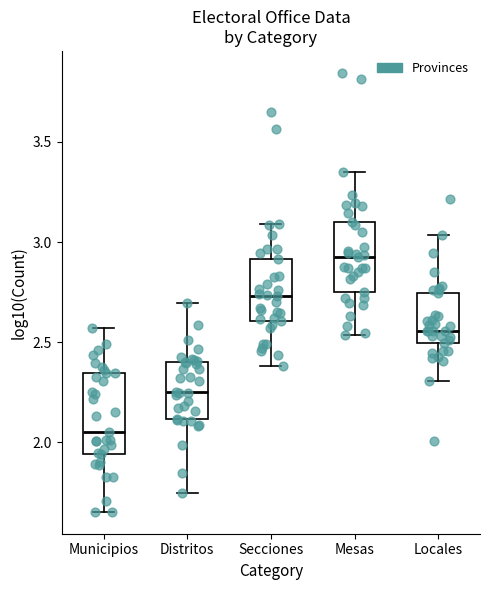

Reading left to right, read every box against the y-axis: the position of its median line, the range the box covers, and the ends of its whiskers. The values are not printed on the chart, so give them approximately, as read against the axis.

Municipios: median 2.05, box 1.95 to 2.35, whiskers 1.65 to 2.55
Distritos: median 2.25, box 2.10 to 2.40, whiskers 1.75 to 2.70
Secciones: median 2.75, box 2.60 to 2.90, whiskers 2.40 to 3.10
Mesas: median 2.95, box 2.75 to 3.10, whiskers 2.55 to 3.35
Locales: median 2.55, box 2.50 to 2.75, whiskers 2.30 to 3.05